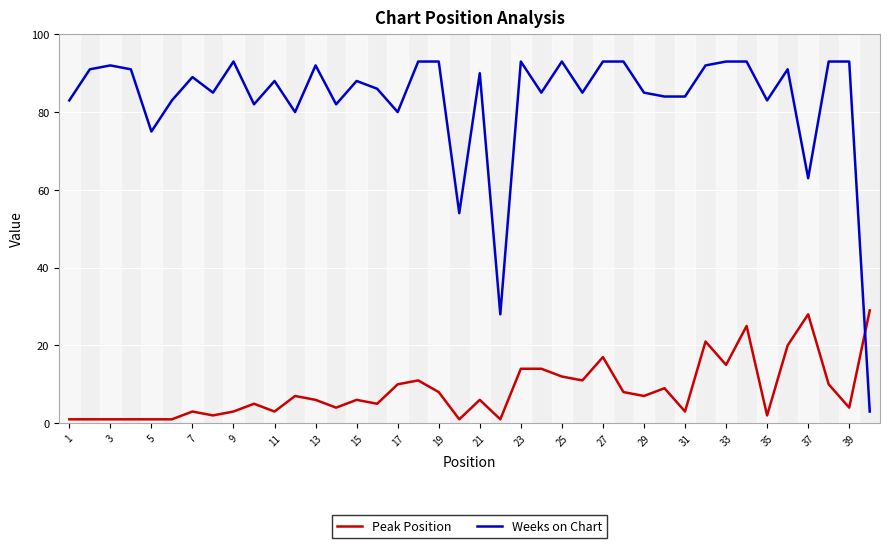

Which series ends up on top after the final intersection of Weeks on Chart and Peak Position?

Peak Position